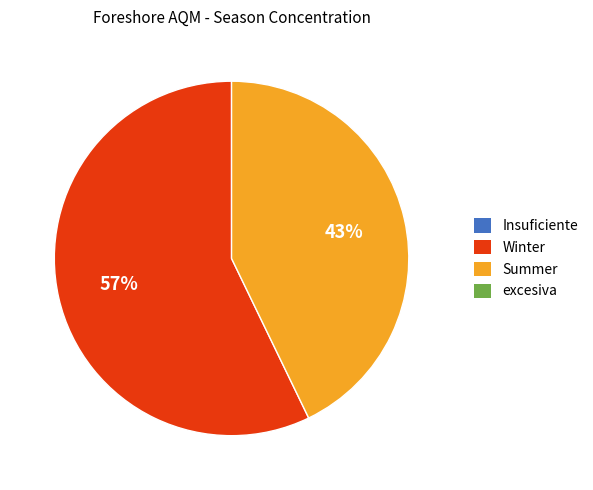

Does any single category account for the majority?

Yes